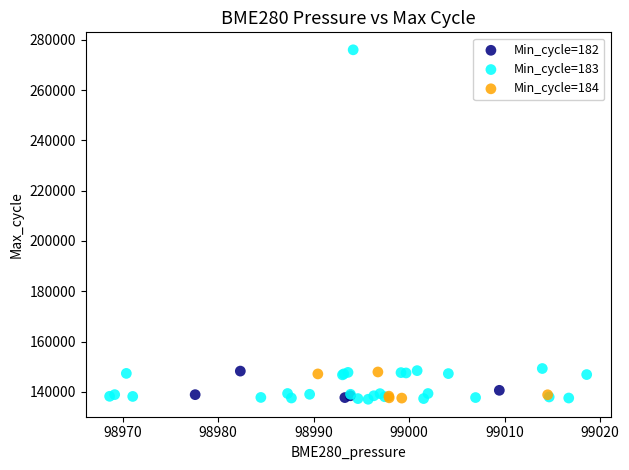

Which series reaches the maximum Y coordinate?

Min_cycle=183